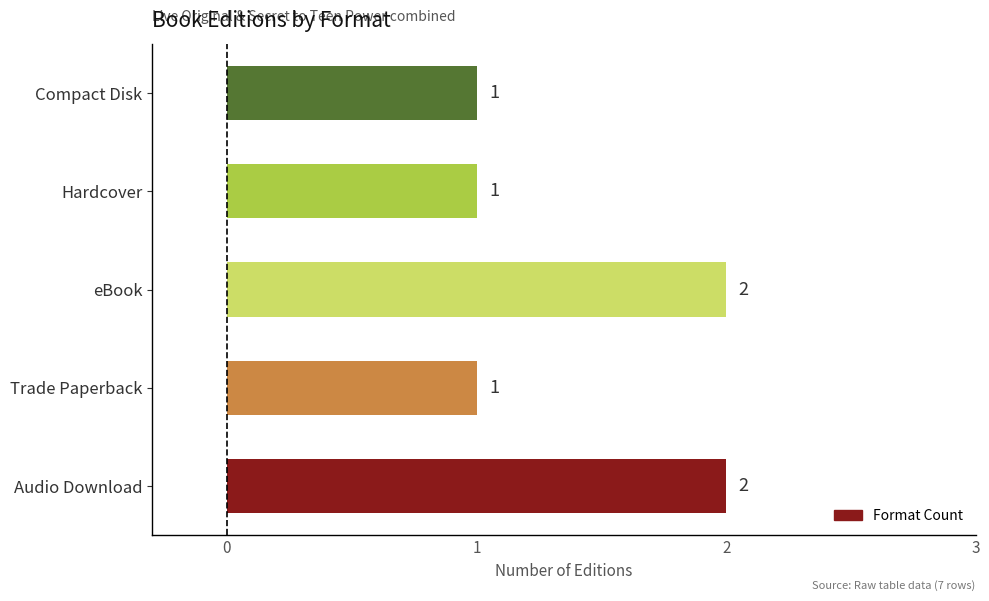

What is the sum of all values?

7